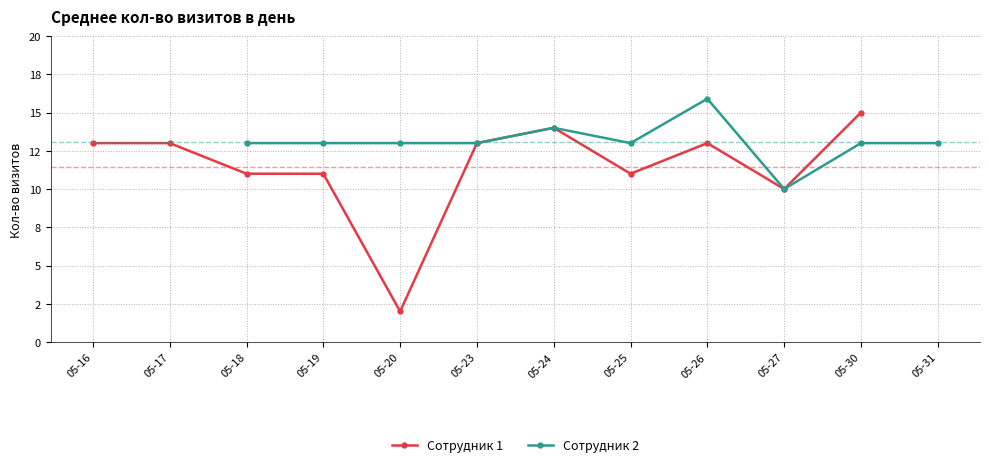

How many positive values does the Сотрудник 1 series have?

11